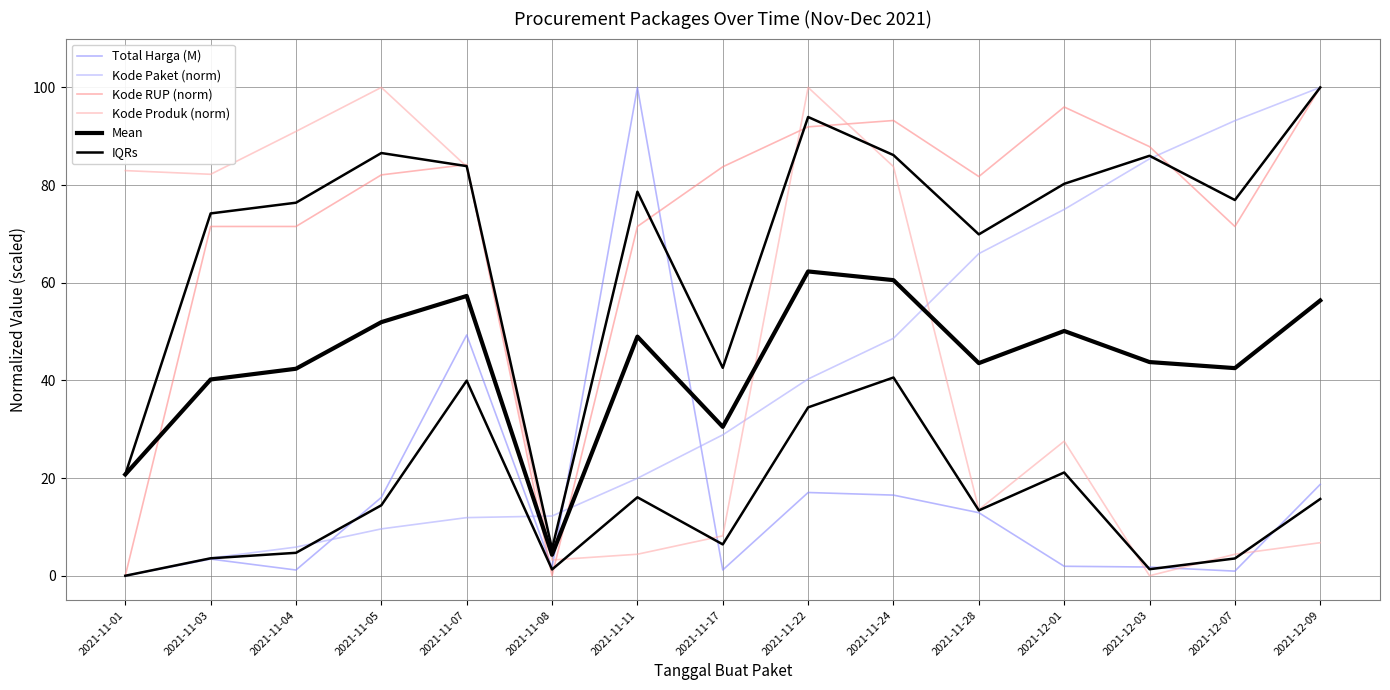

What is the sum of the Total Harga (M) values at 2021-11-04 and 2021-11-03?

4.6